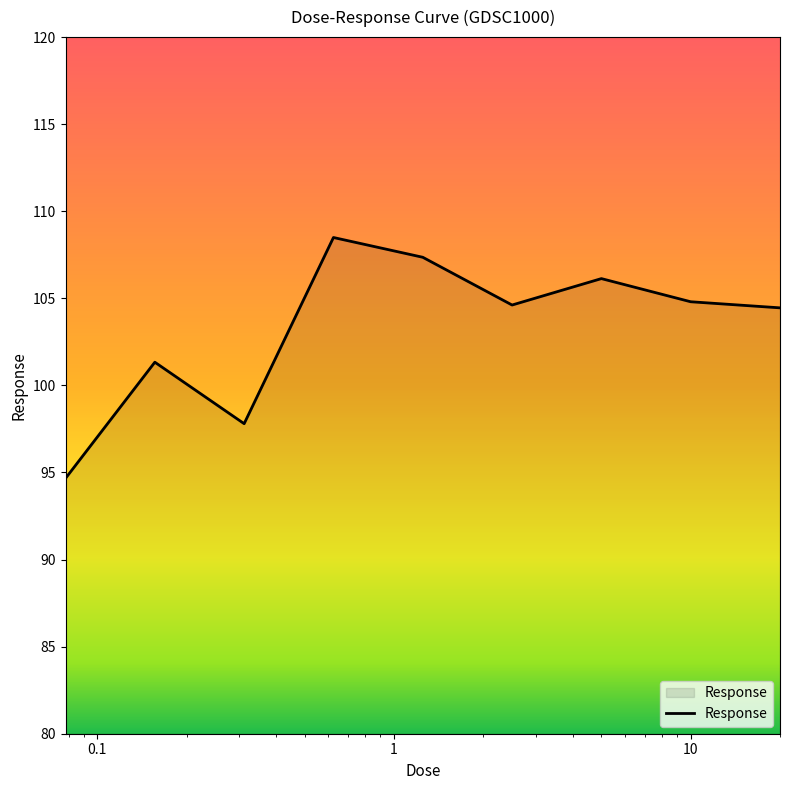

What is the difference between the maximum and minimum values?

13.8